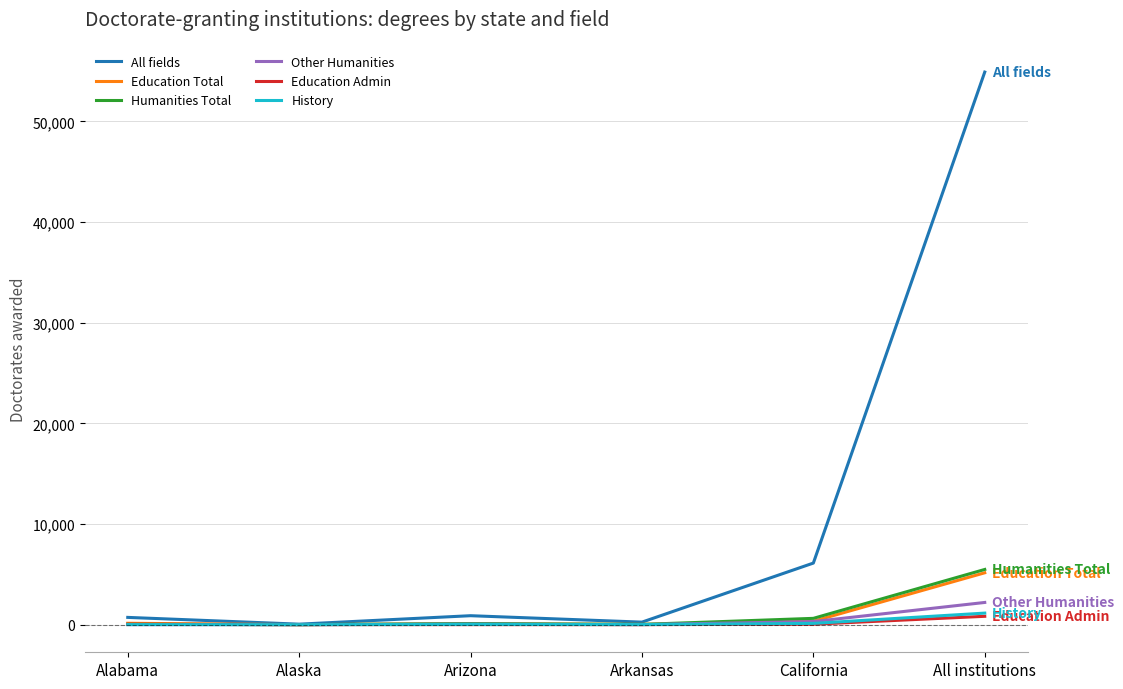

Is the value of Education Total at All institutions greater than the value of Humanities Total at Arkansas?

Yes